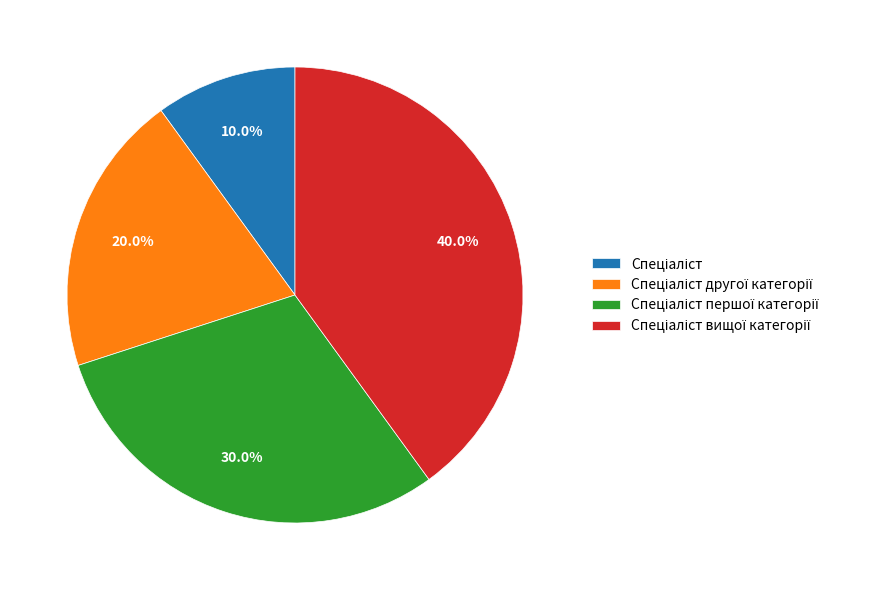

Count the number of slices in the pie.

4